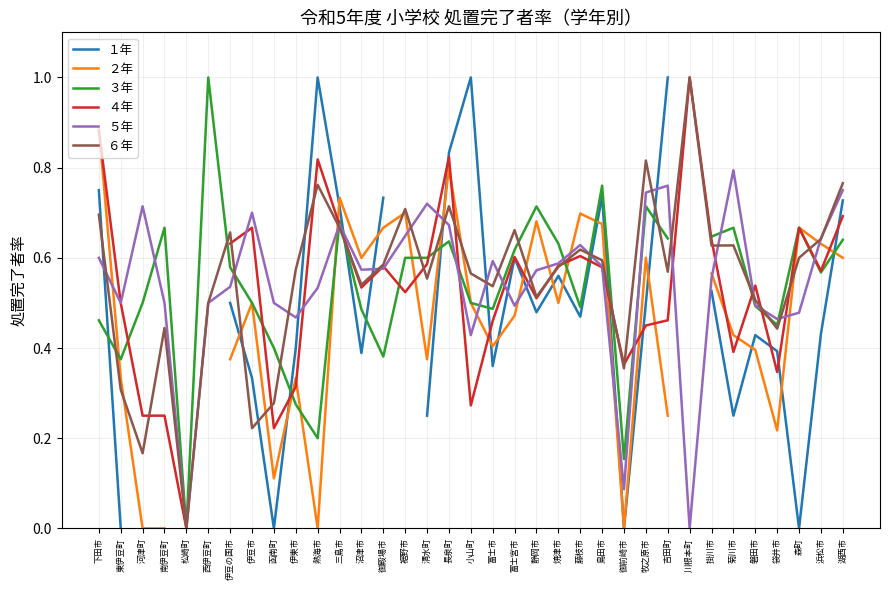

Is this an area chart (filled region under the line)?

No